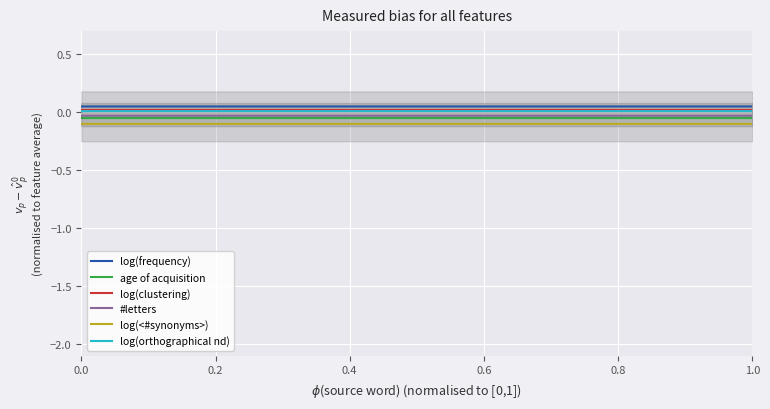

The value of log(<#synonyms>) at 1.0 is -0.1. True or false?

True